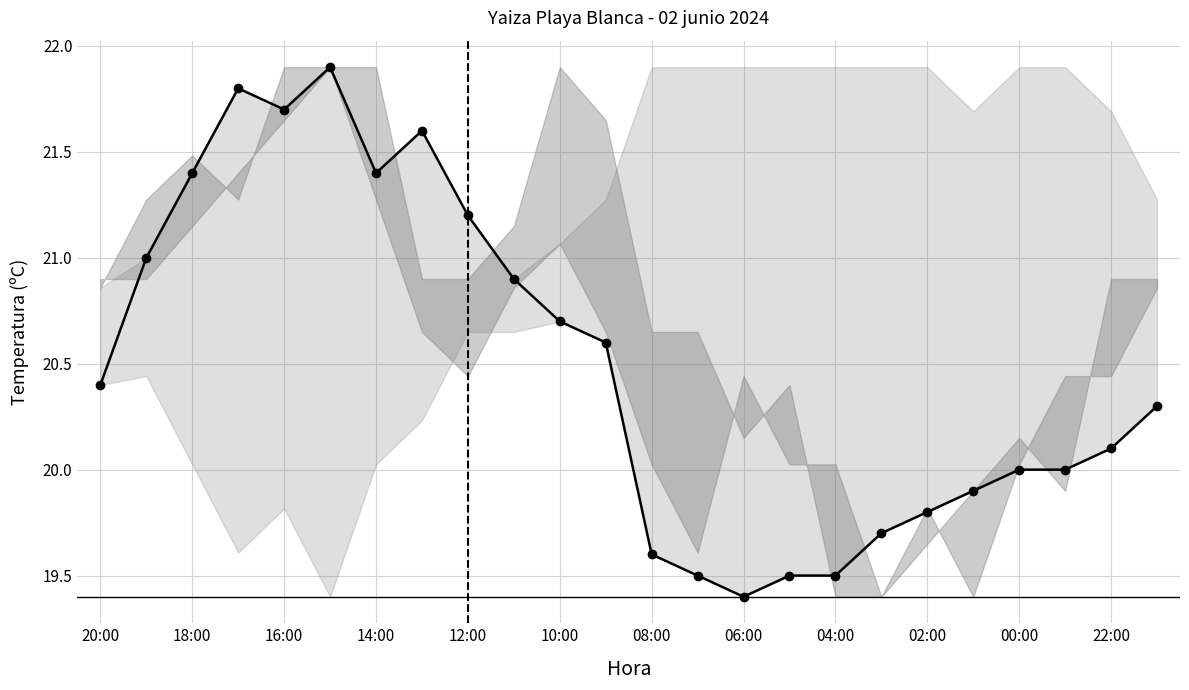

How many values are below 20?

8